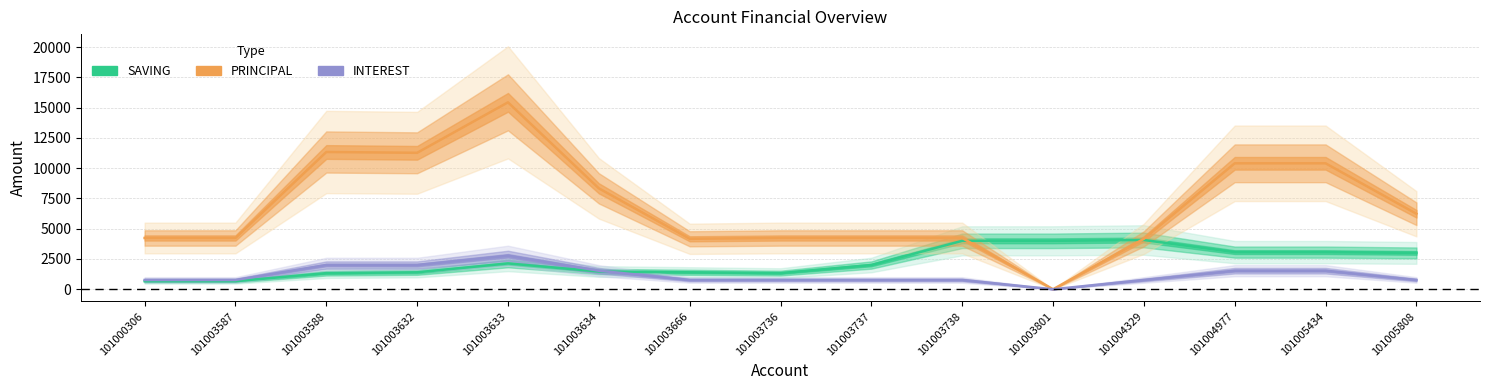

List the series in order of their peak value, highest first.

PRINCIPAL, SAVING, INTEREST